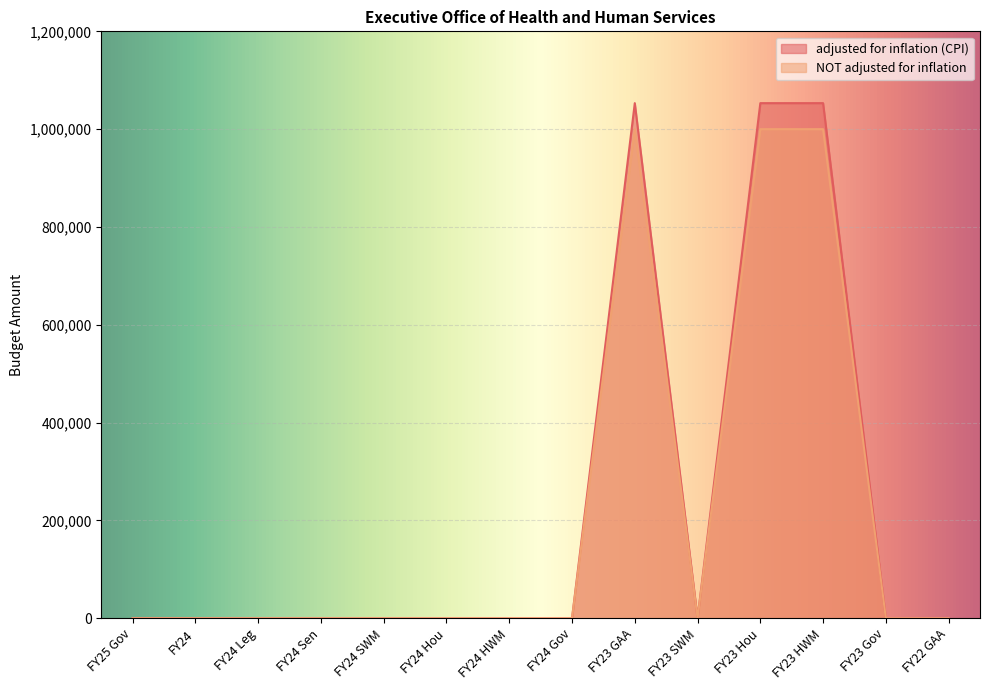

How many interior local valleys does the adjusted for inflation (CPI) series have?

1